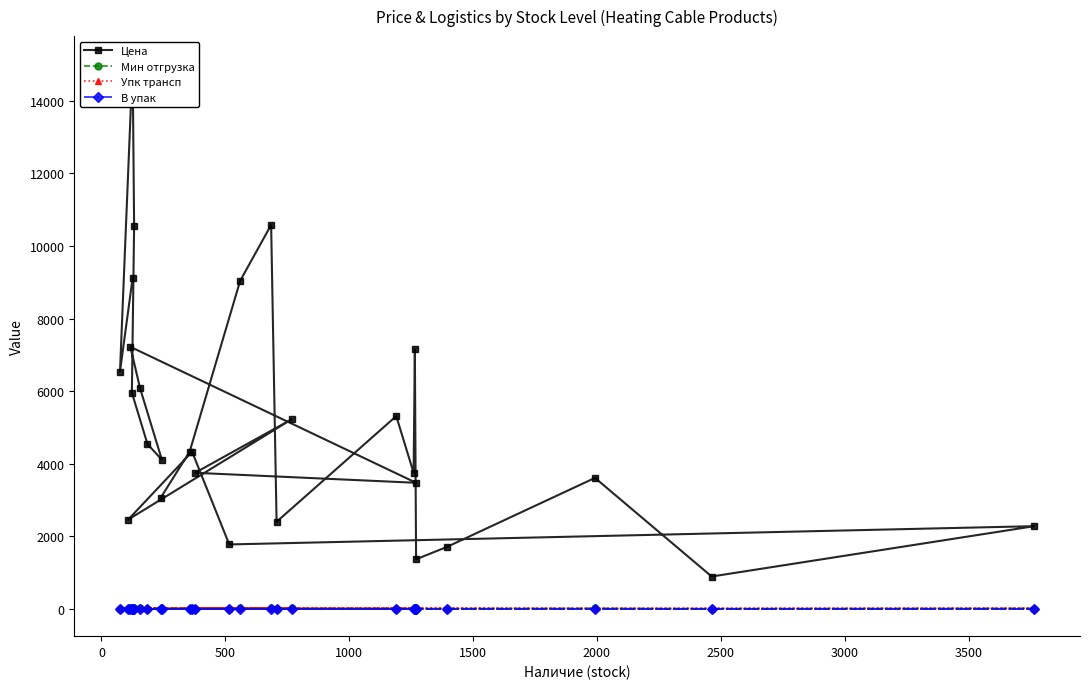

True or false: Цена and Мин отгрузка intersect in this chart.

False